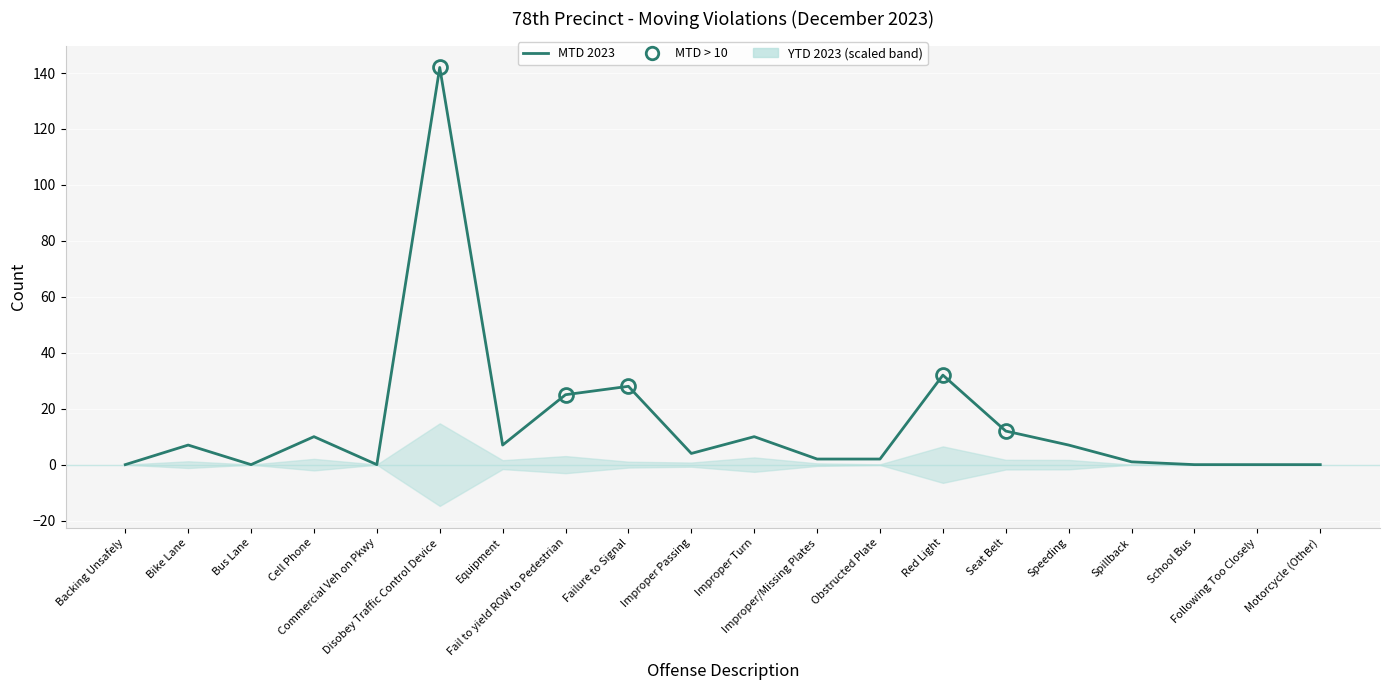

True or false: the data has more than 2 interior local peaks.

True